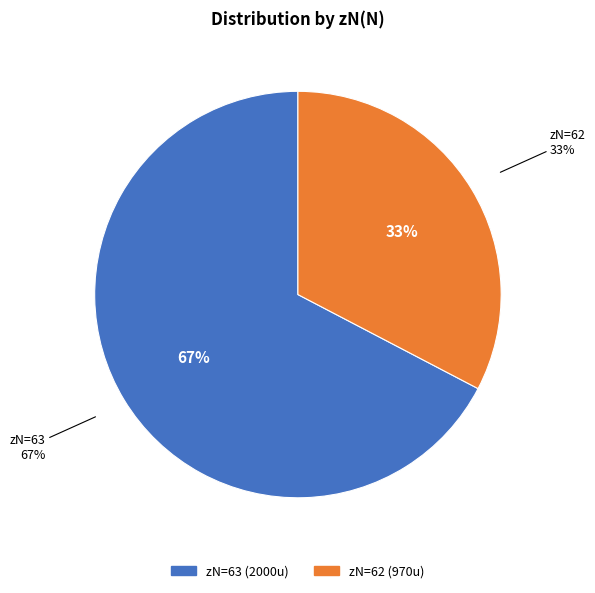

How much of the chart is everything except 62?

67.3%